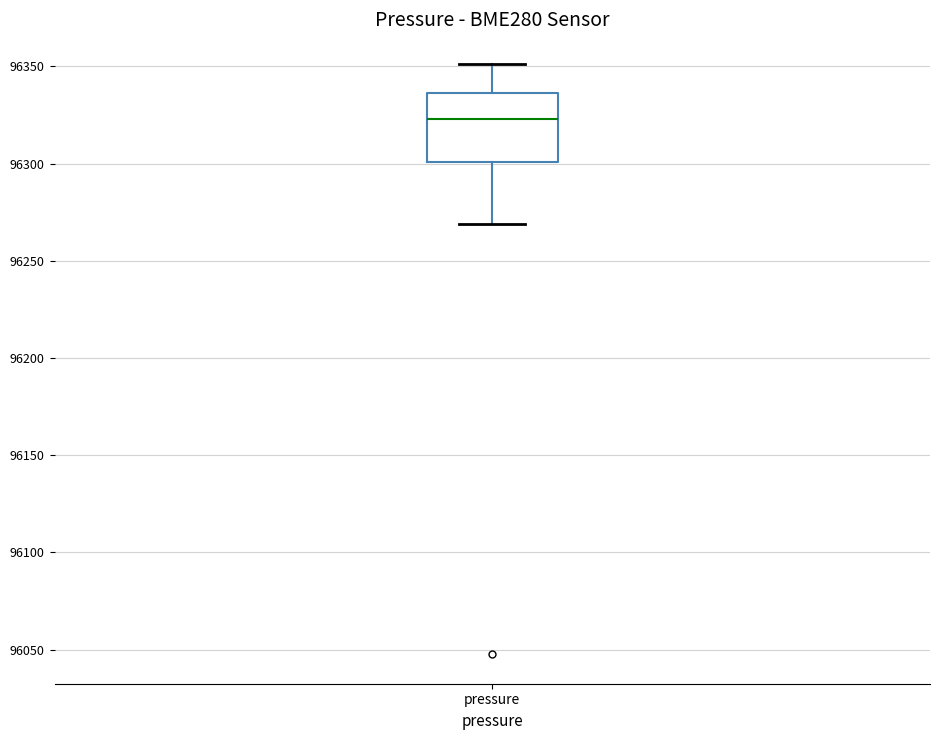

Where does the lower whisker of the box for pressure end on the y-axis? The values are not printed on the chart, so give them approximately, as read against the axis.

96270